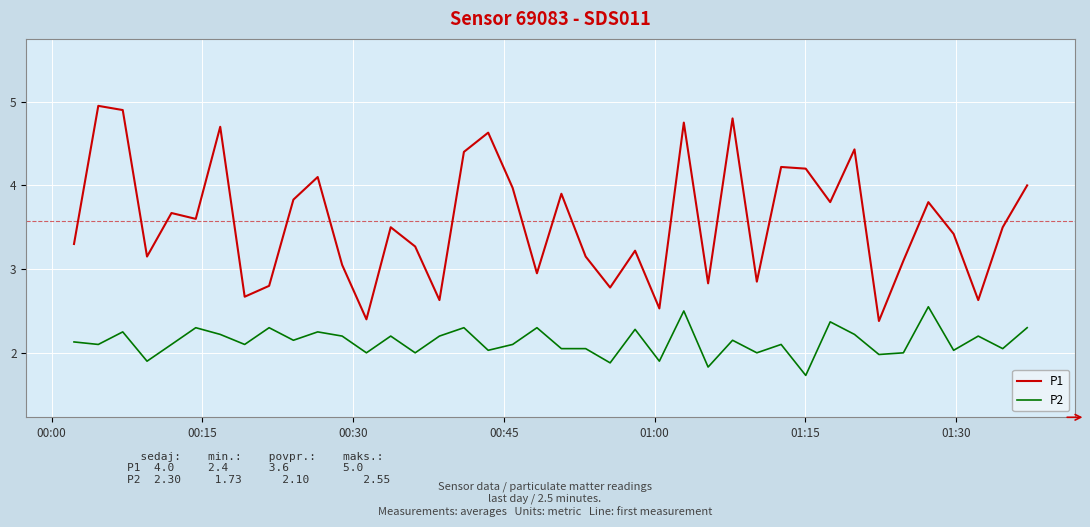

Which series has the largest total across all categories?

P1